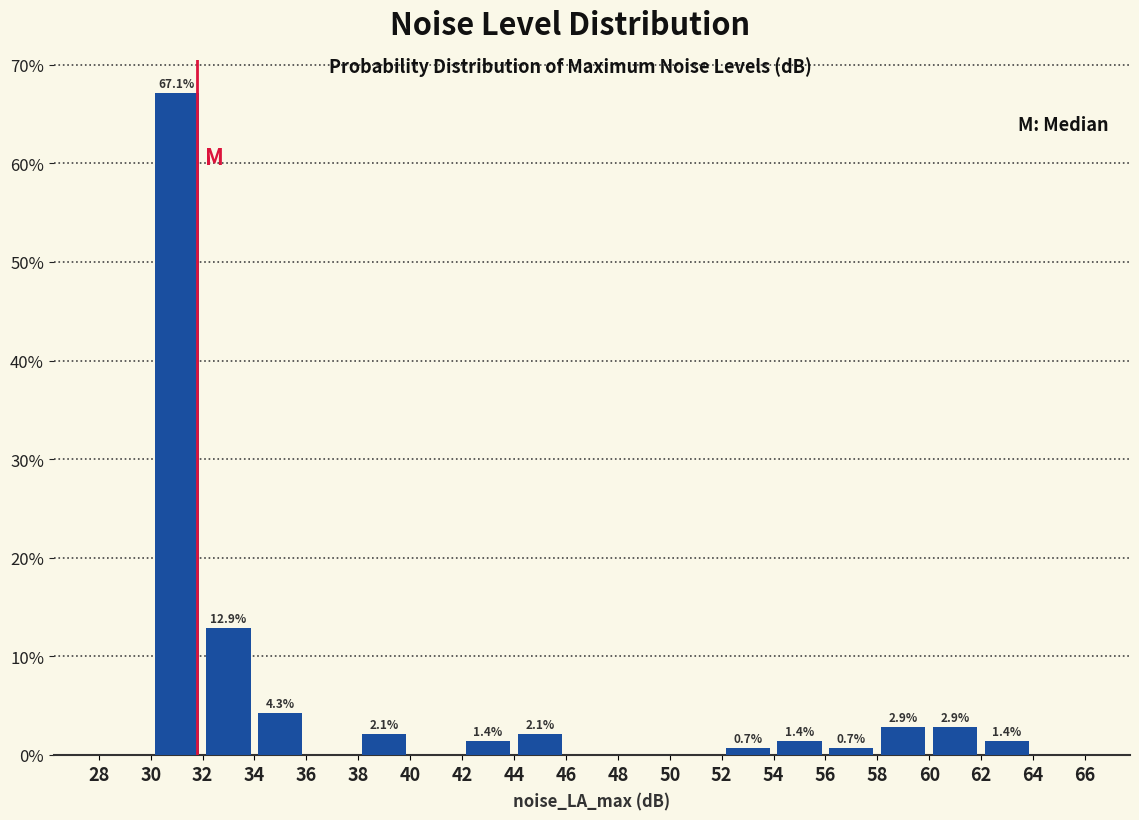

Which range on the x-axis has the tallest bar?

30 to 32